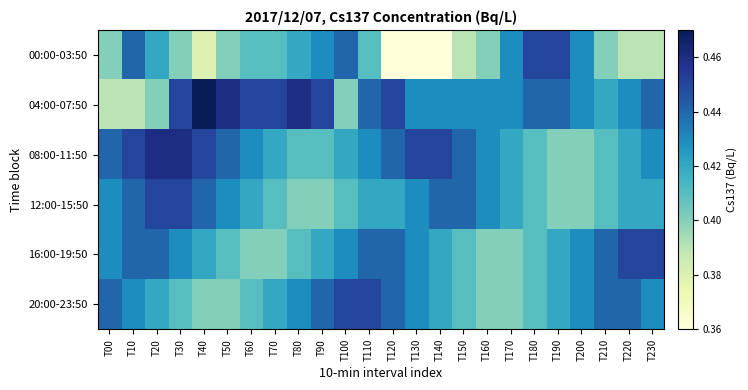

At how many categories does at least one series exceed 0?

24